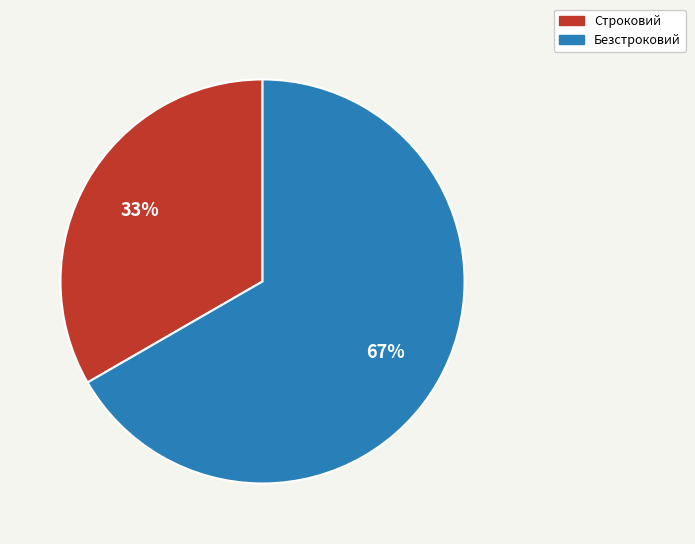

Do Безстроковий and Строковий together represent more than half of the pie?

Yes